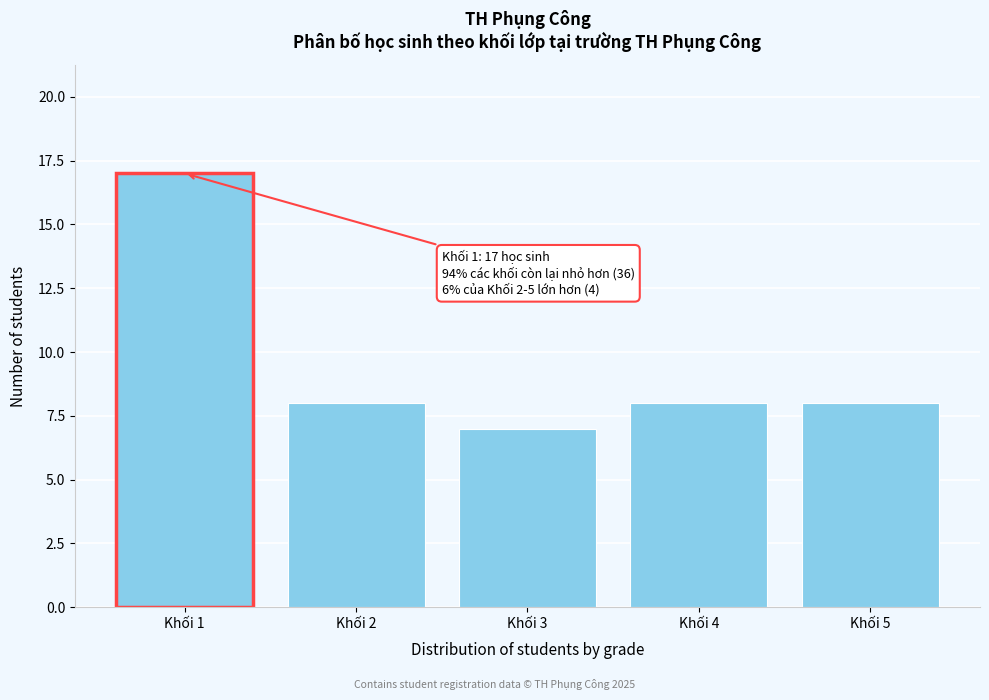

Reading left to right, what are all the values shown in this chart?

Khối 1=17	Khối 2=8	Khối 3=7	Khối 4=8	Khối 5=8